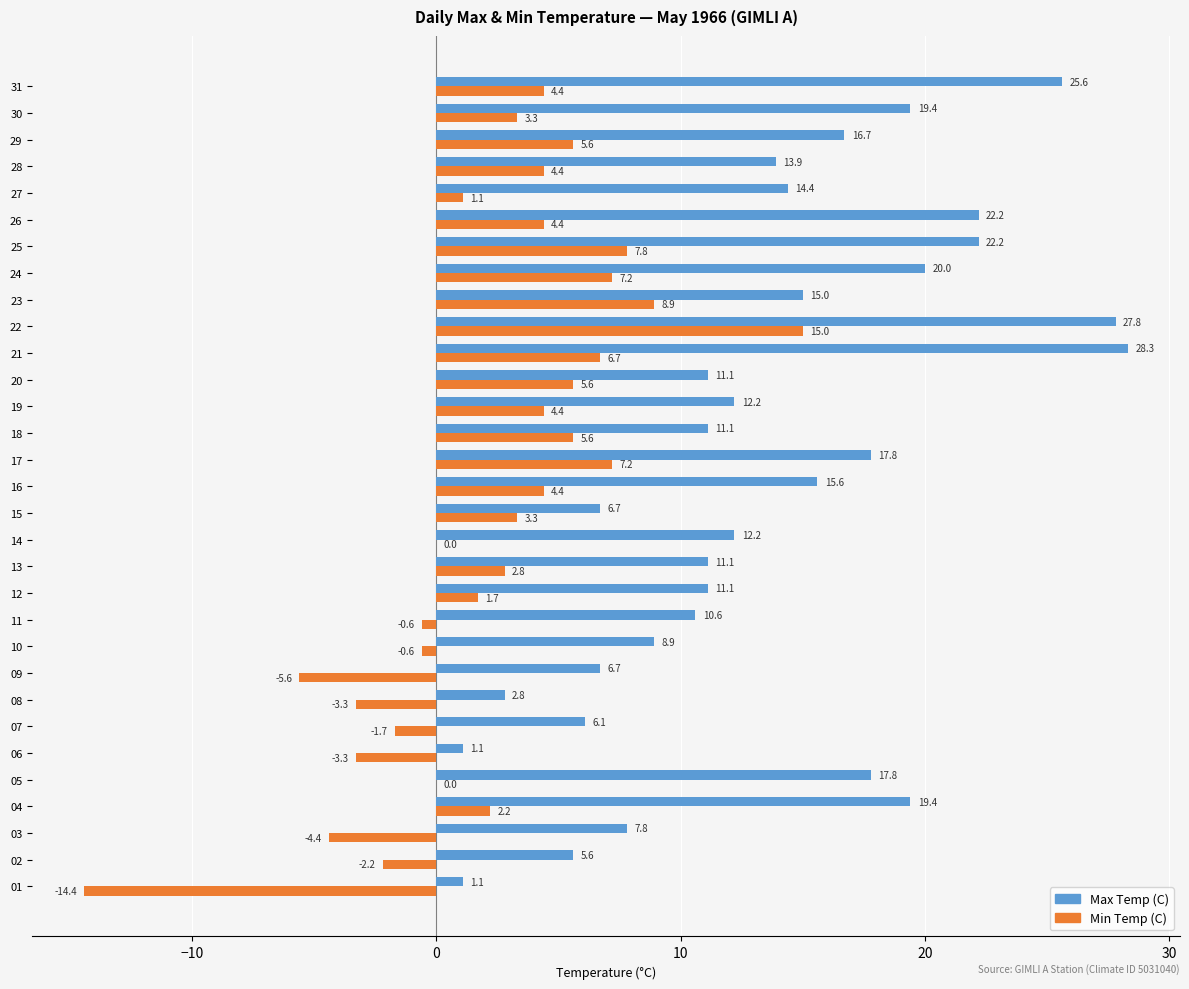

What is the sum of all Min Temp (C) values?

69.9